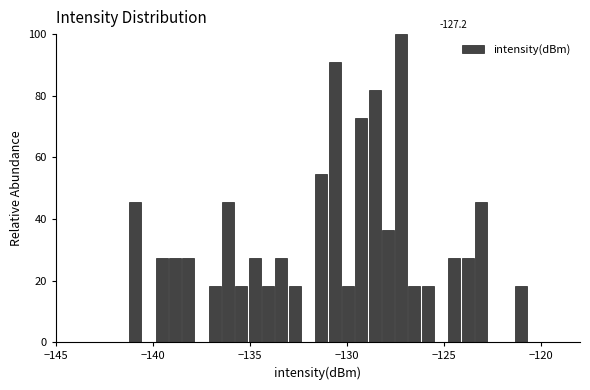

Around what value on the x-axis is the tallest bar? Give the approximate position of its centre, as read against the axis.

-127.0